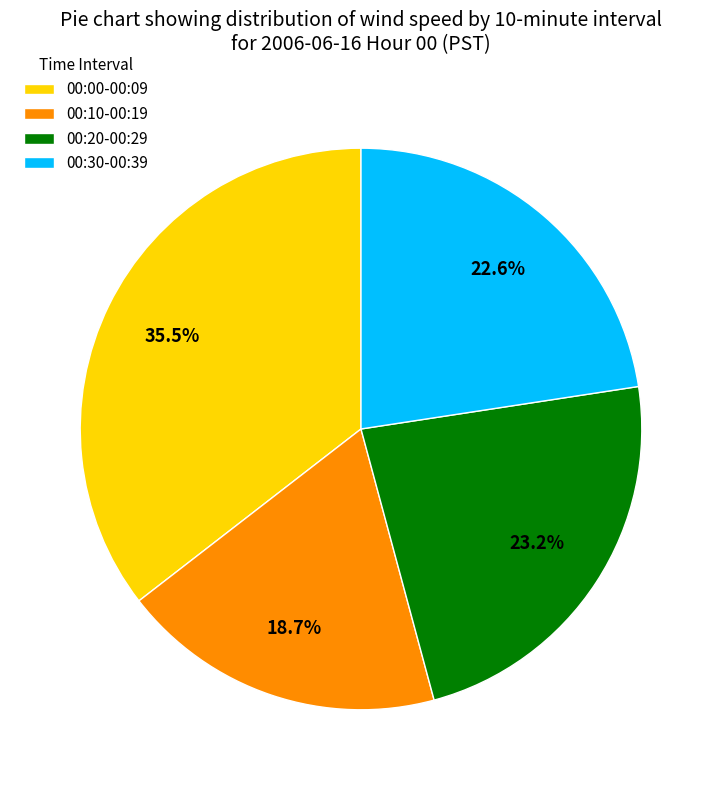

To the nearest percent, what is the difference between the largest and smallest slice percentages?

17%